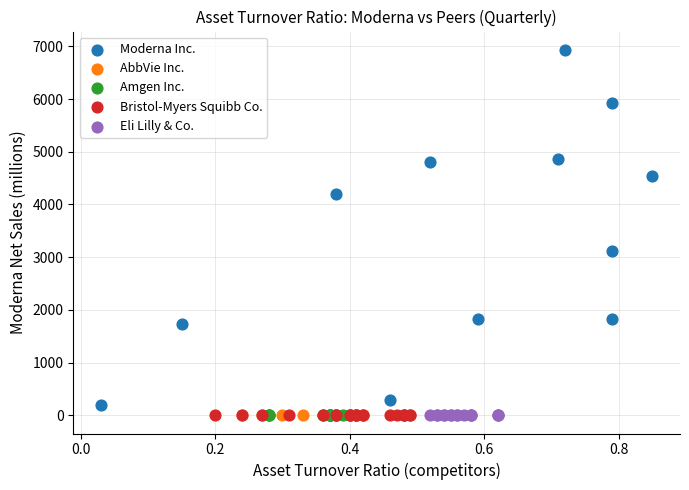

Which series has the largest Y range (max minus min)?

Moderna Inc.